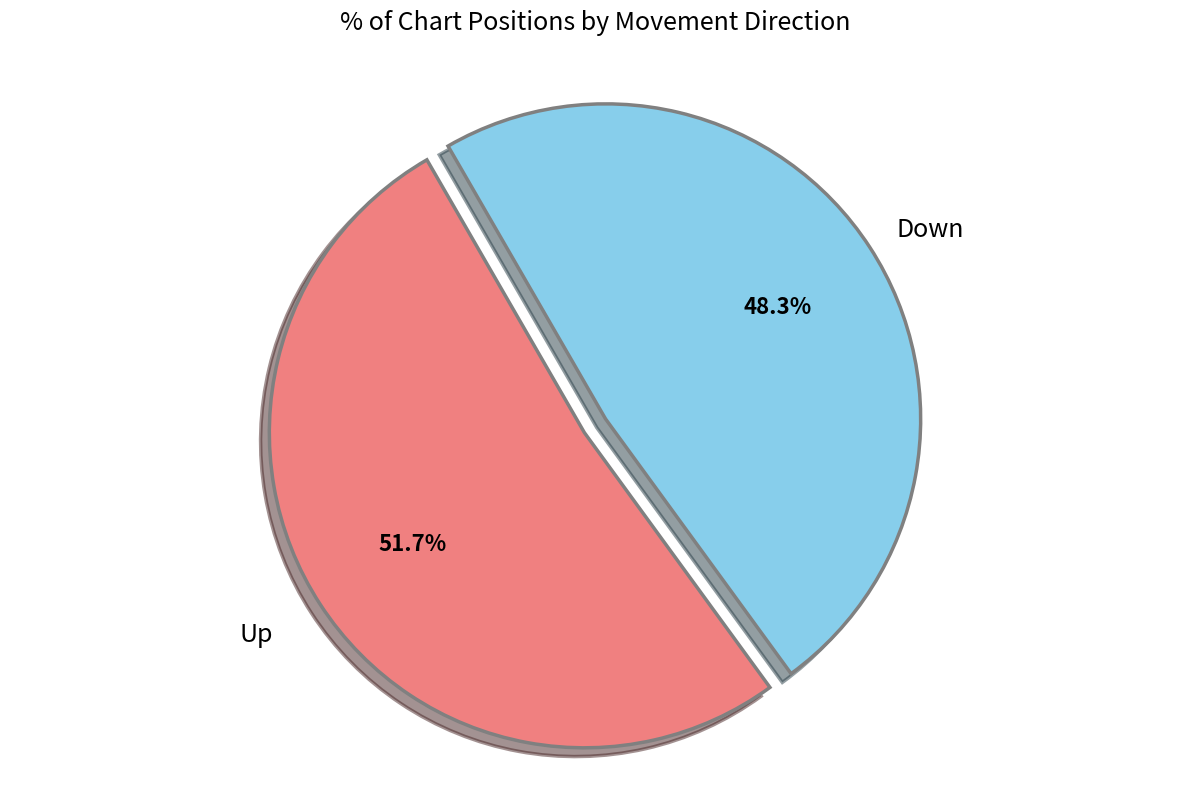

Do Down and Up together represent more than half of the pie?

Yes